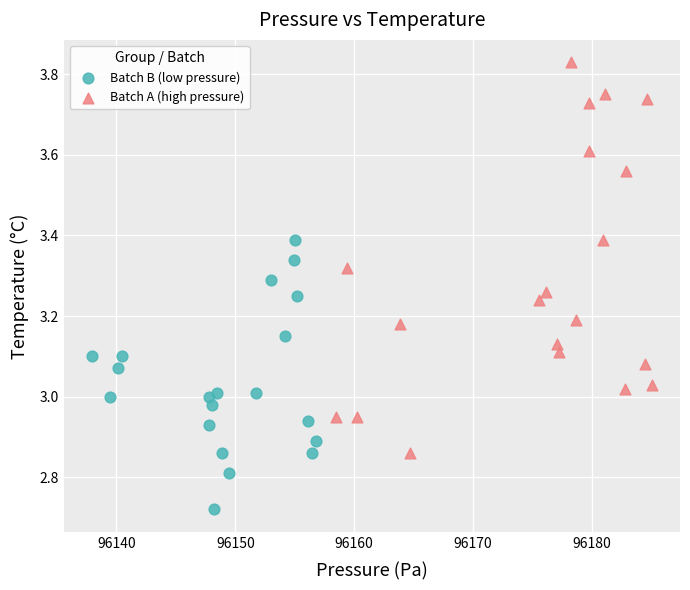

What are all the series names shown in the legend?

Batch B (low pressure), Batch A (high pressure)